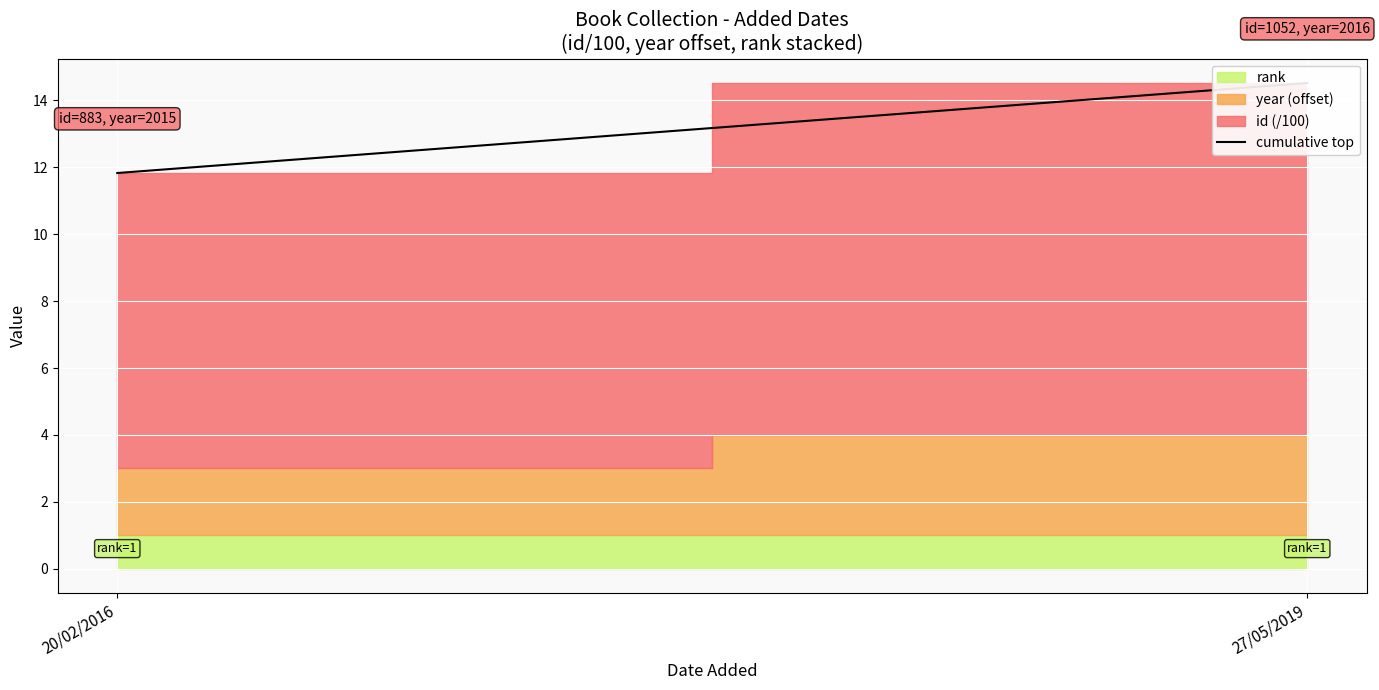

Does the chart display data point markers on the line(s)?

No